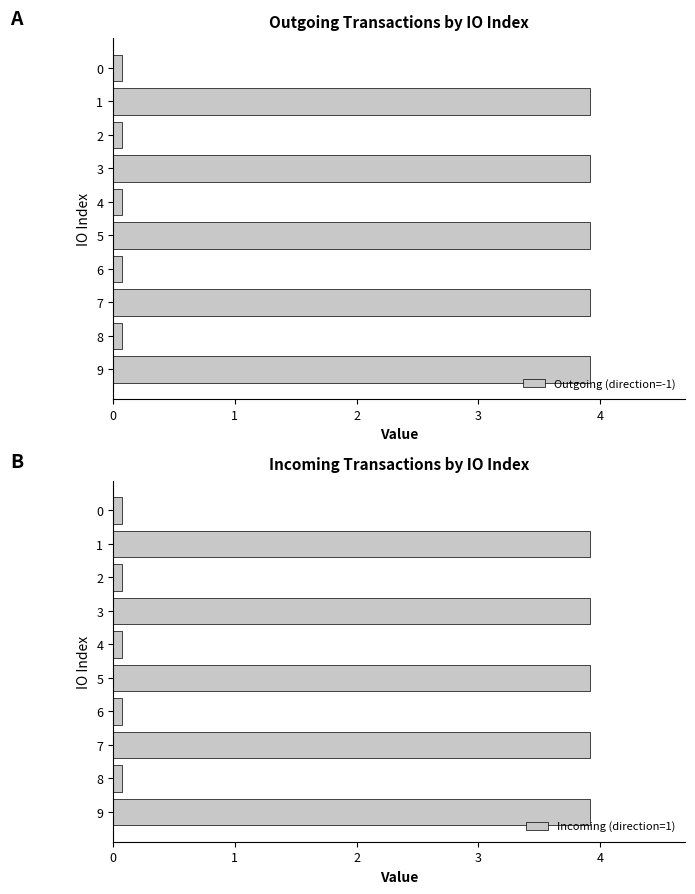

Where does the Incoming (direction=1) series first go above 3?

1